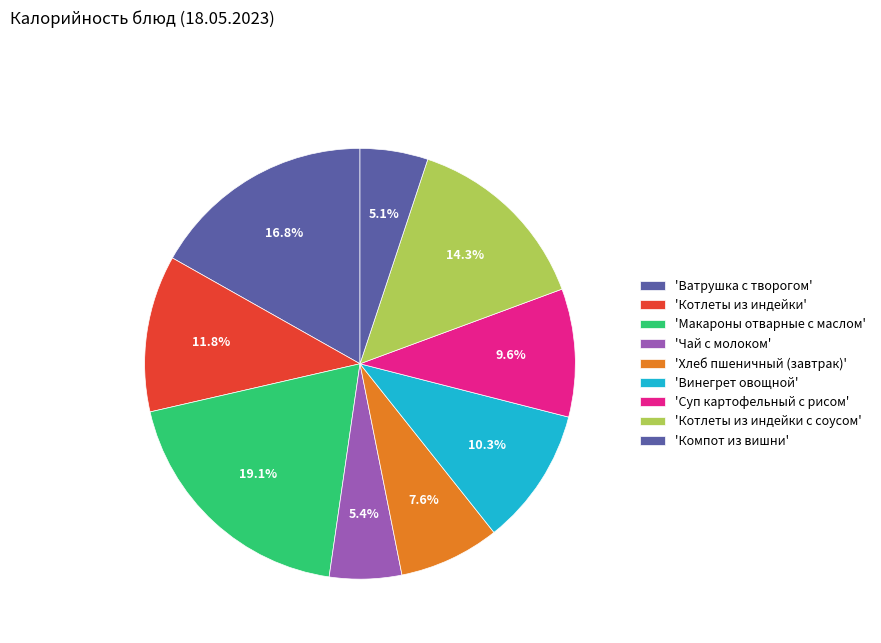

How many slices are in this pie chart?

9